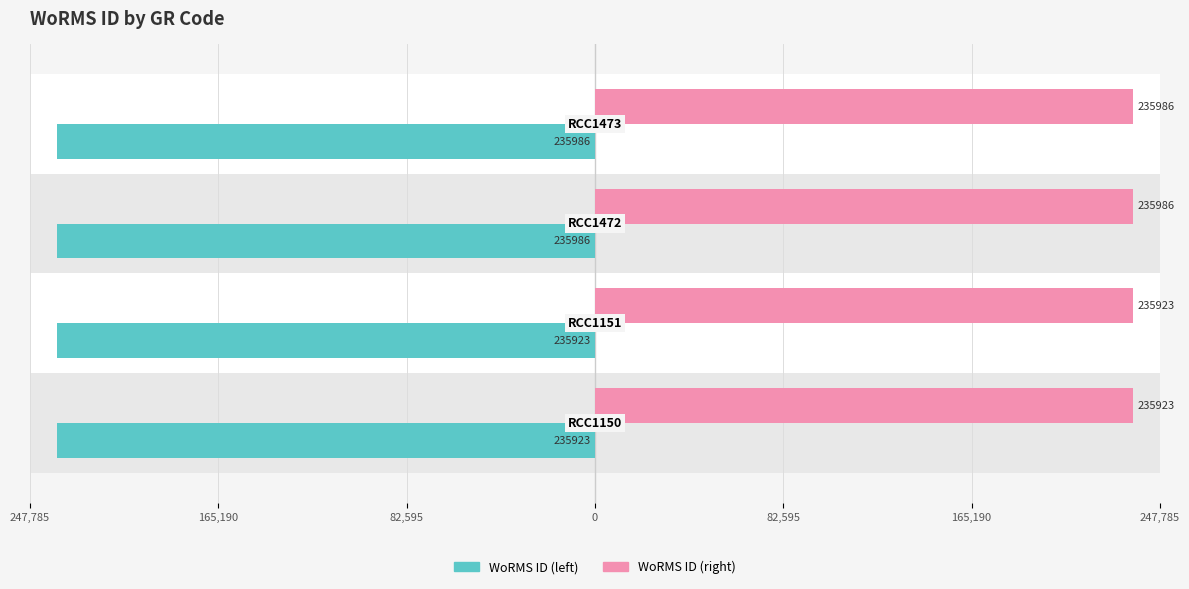

What is the difference between the highest and lowest values at 0?

471972